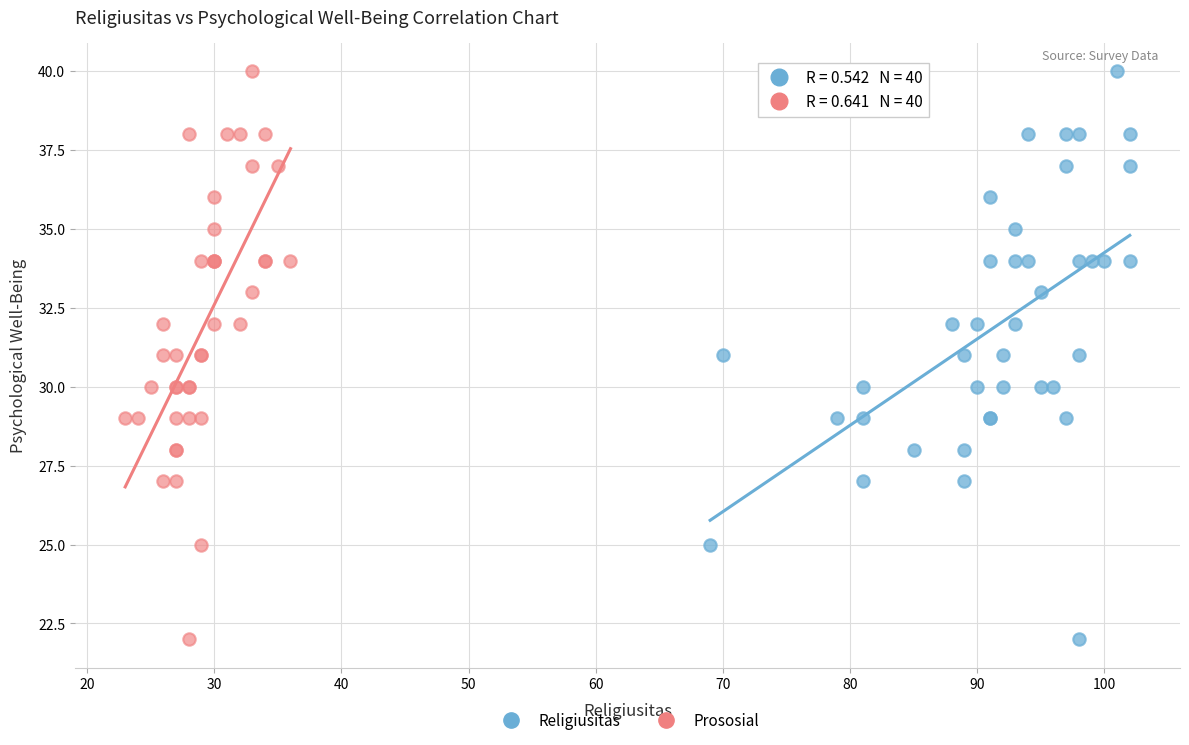

What are all the series names shown in the legend?

Religiusitas, Prososial